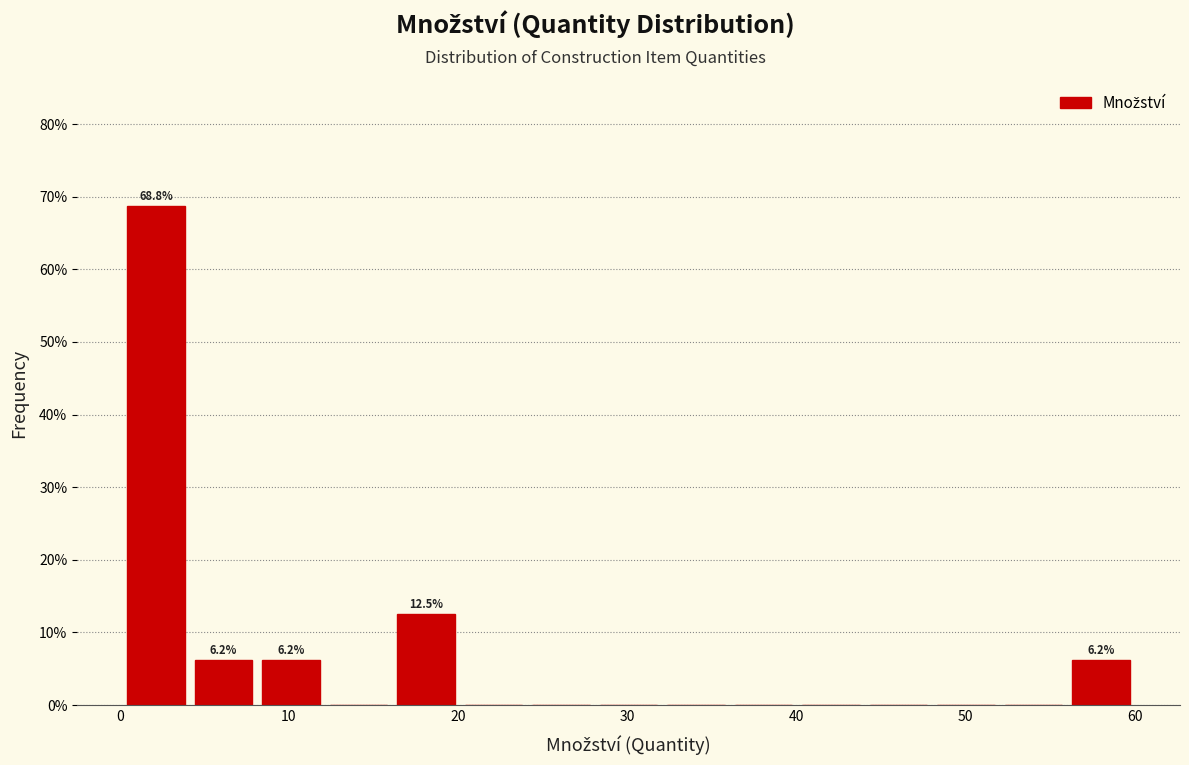

Around what value on the x-axis is the tallest bar? Give the approximate position of its centre, as read against the axis.

2